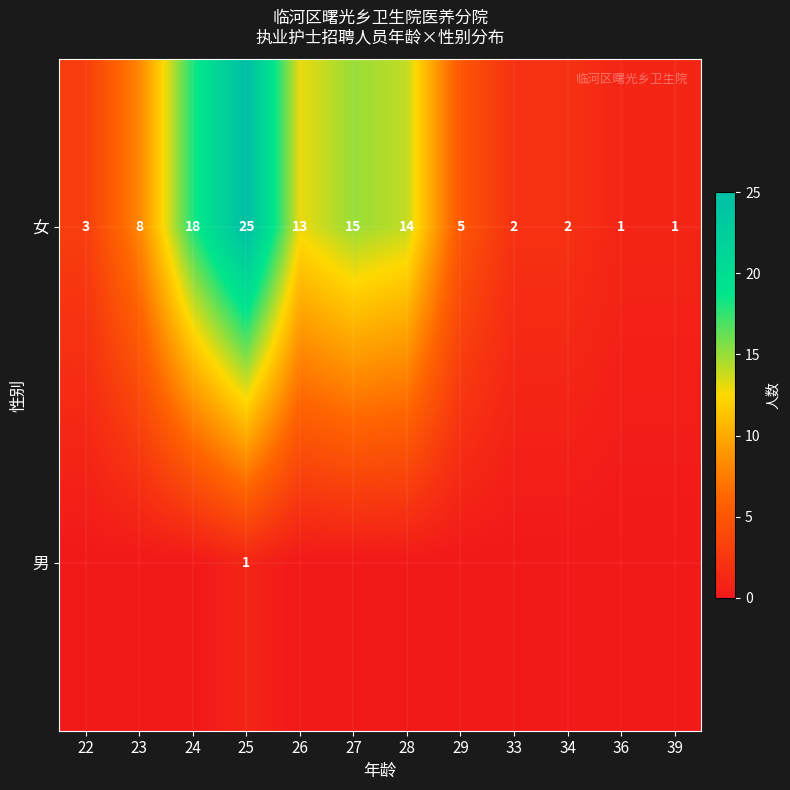

What is the highest value of the 女 series?

25